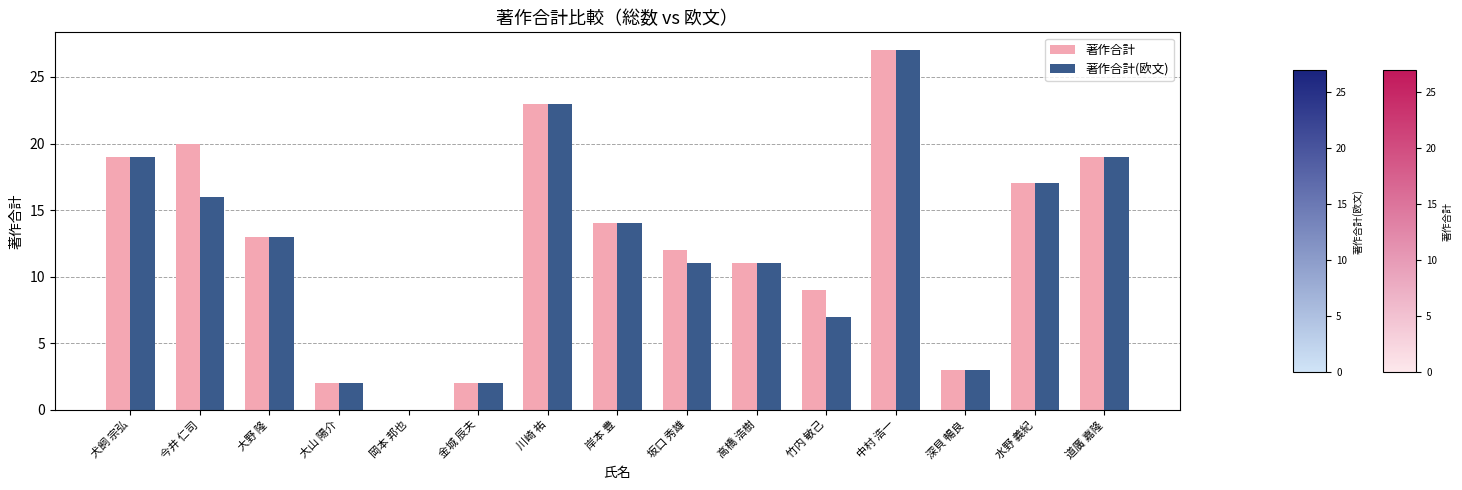

The value of 著作合計 at 水野 義紀 is 23. True or false?

False